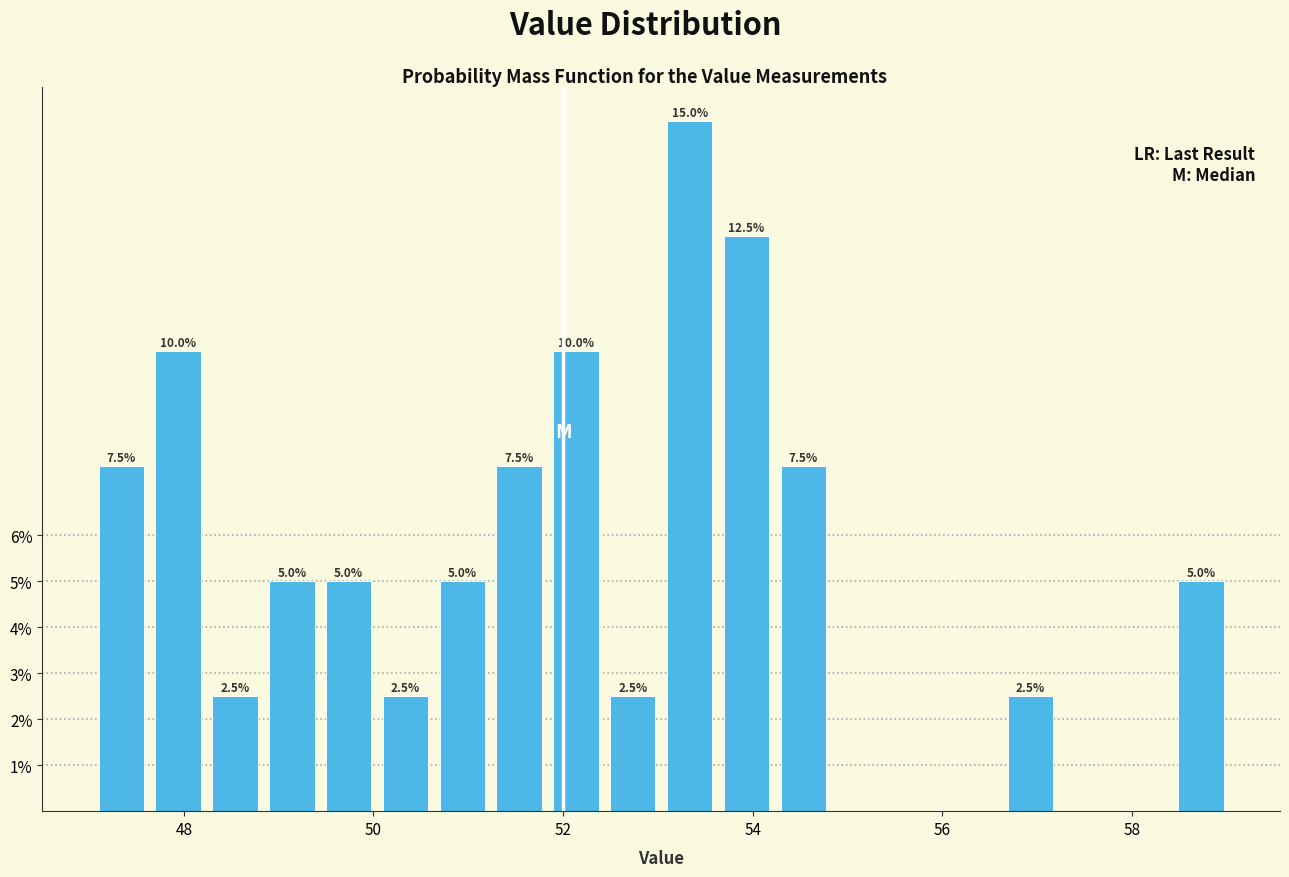

Read against the x-axis, roughly where is the centre of the tallest bar?

53.4